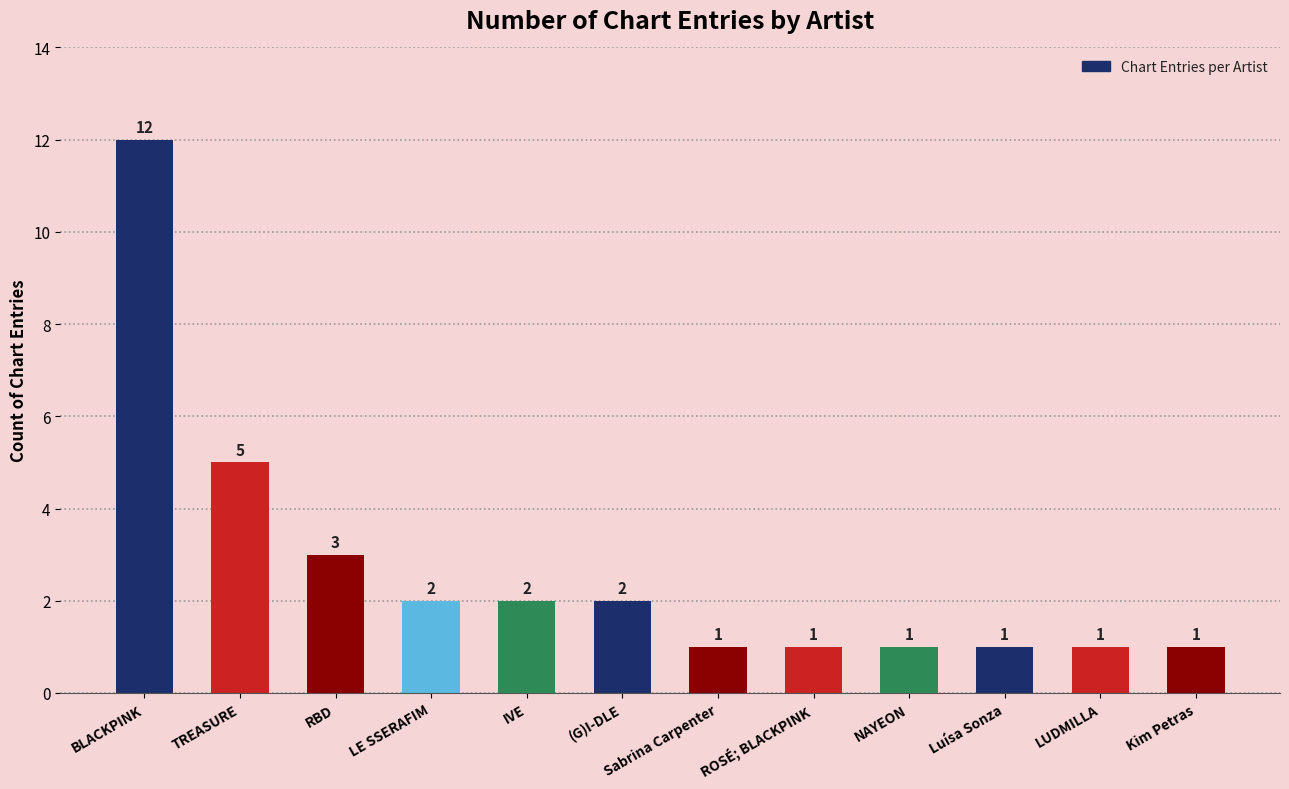

The chart shows a value of 1 at RBD. True or false?

False